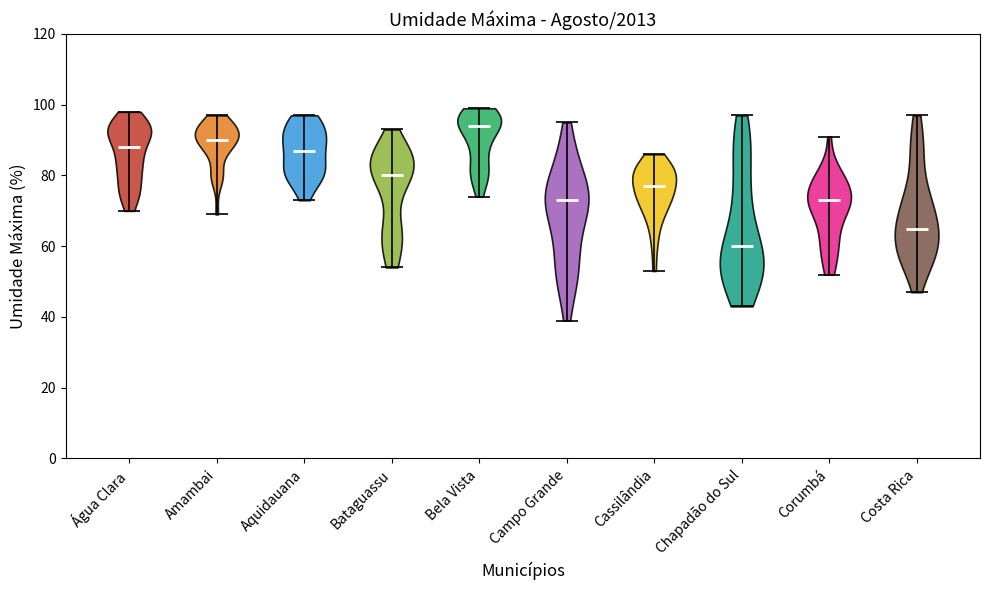

What is the highest point the violin for Bataguassu reaches on the y-axis? The values are not printed on the chart, so give them approximately, as read against the axis.

94